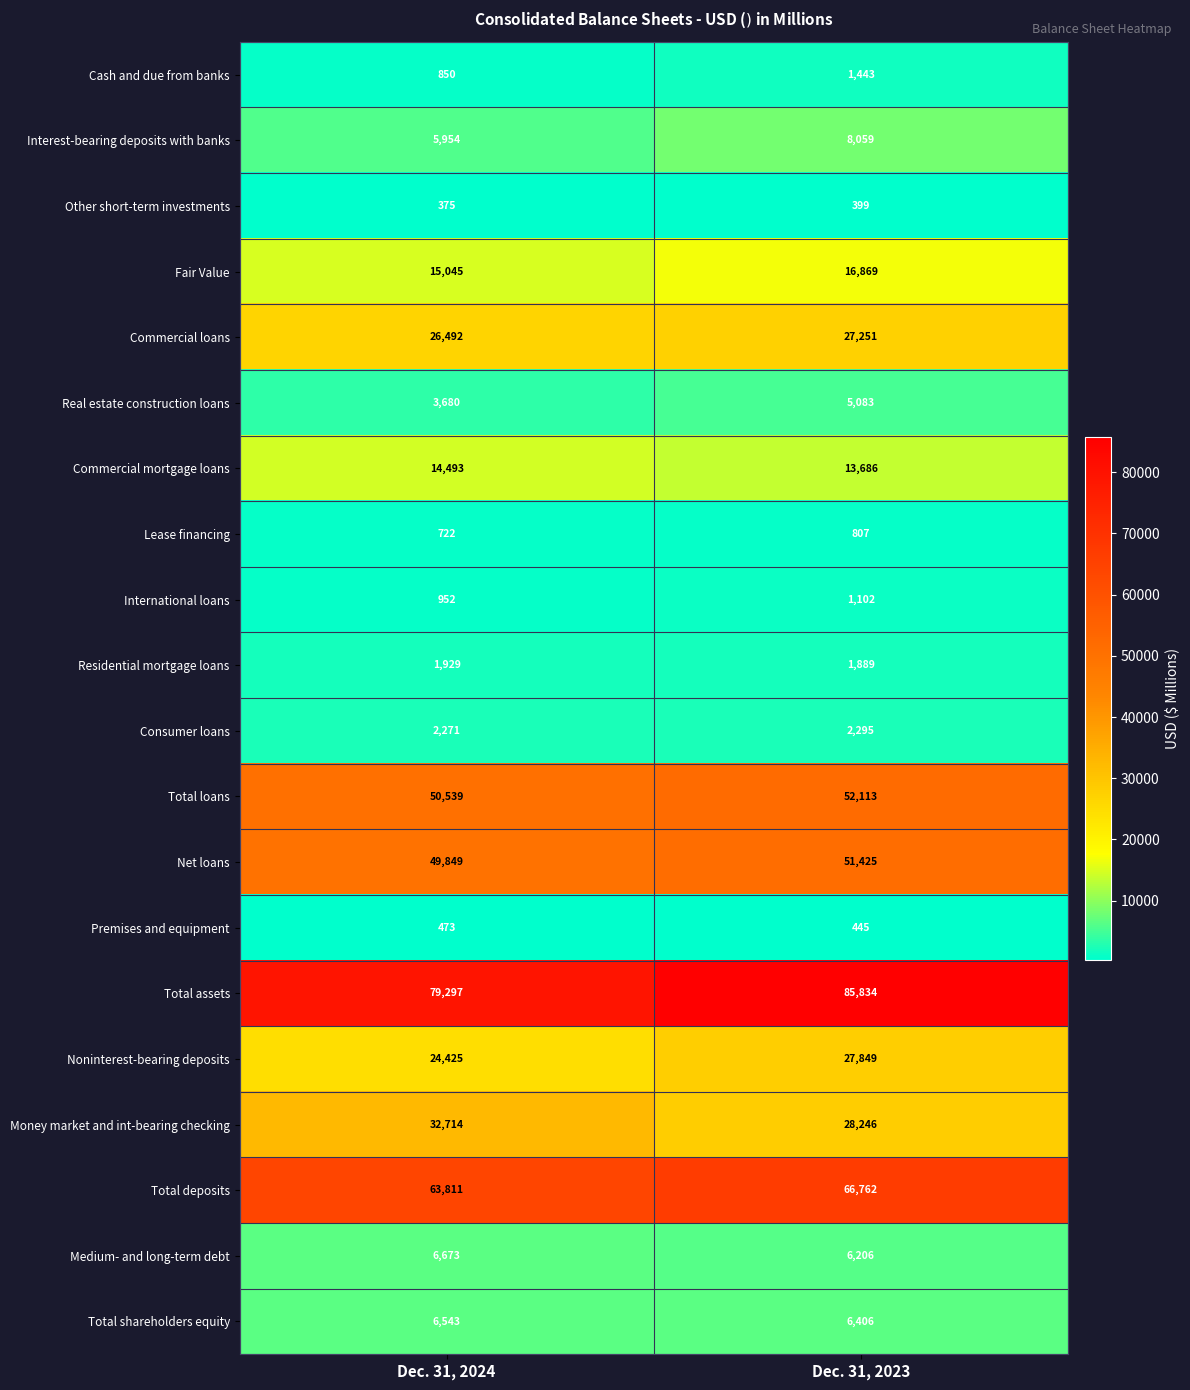

Is it true that Medium- and long-term debt equals 8994 at Dec. 31, 2023?

False